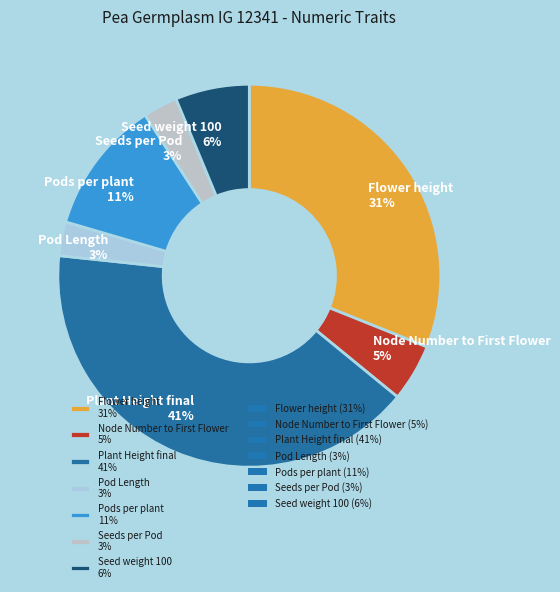

To the nearest percent, what percentage of the pie is Pods per plant?

11%